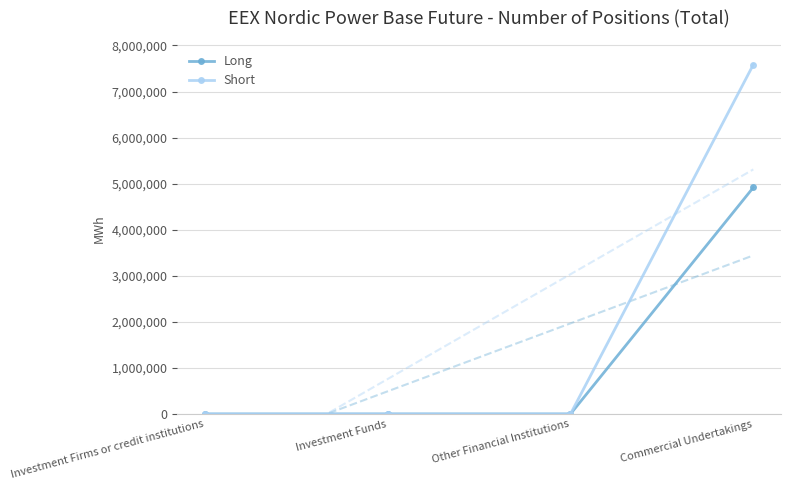

Rank the categories by Short value from highest to lowest.

Commercial Undertakings, Investment Firms or credit institutions, Investment Funds, Other Financial Institutions